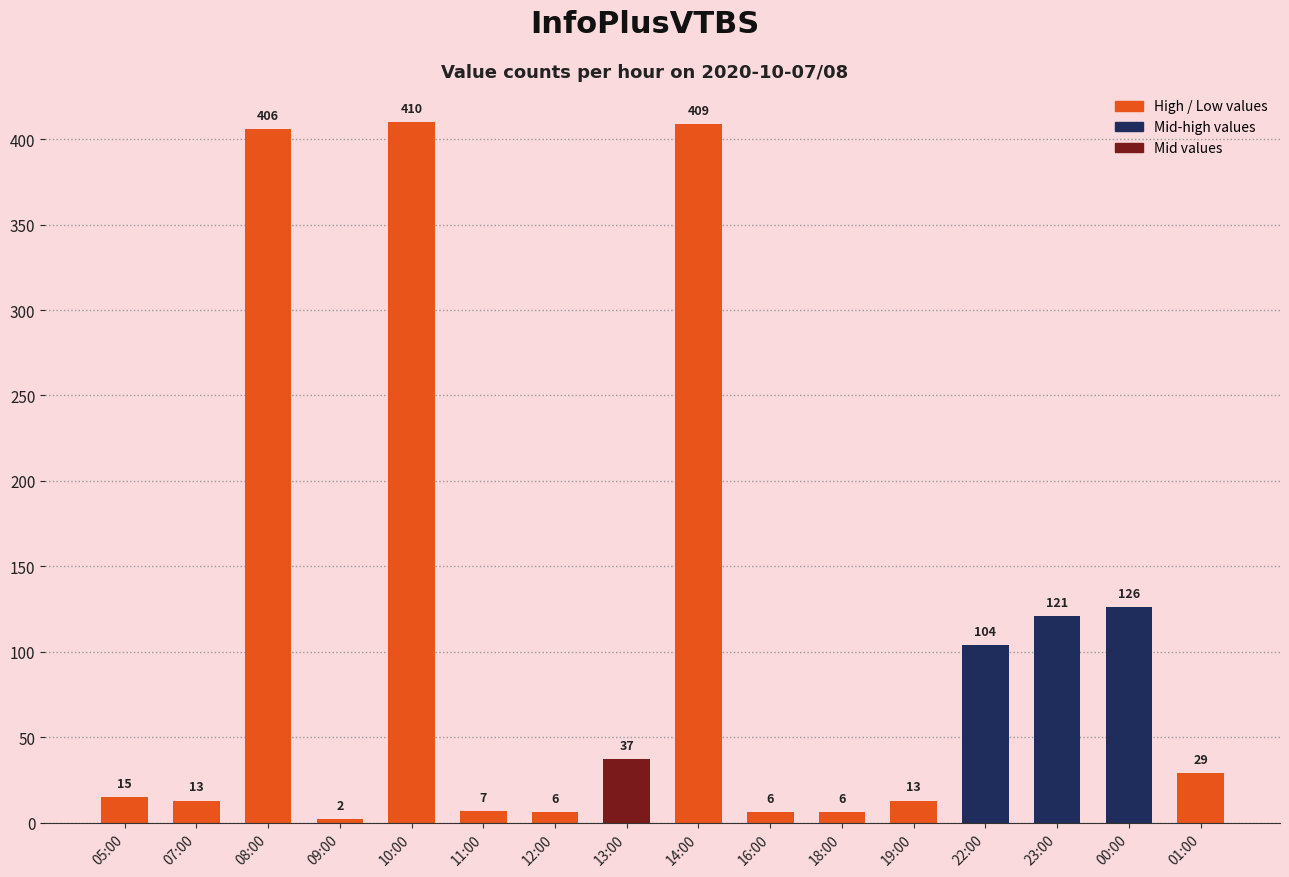

Reading right to left, extract all data points from this chart.

29	126	121	104	13	6	6	409	37	6	7	410	2	406	13	15